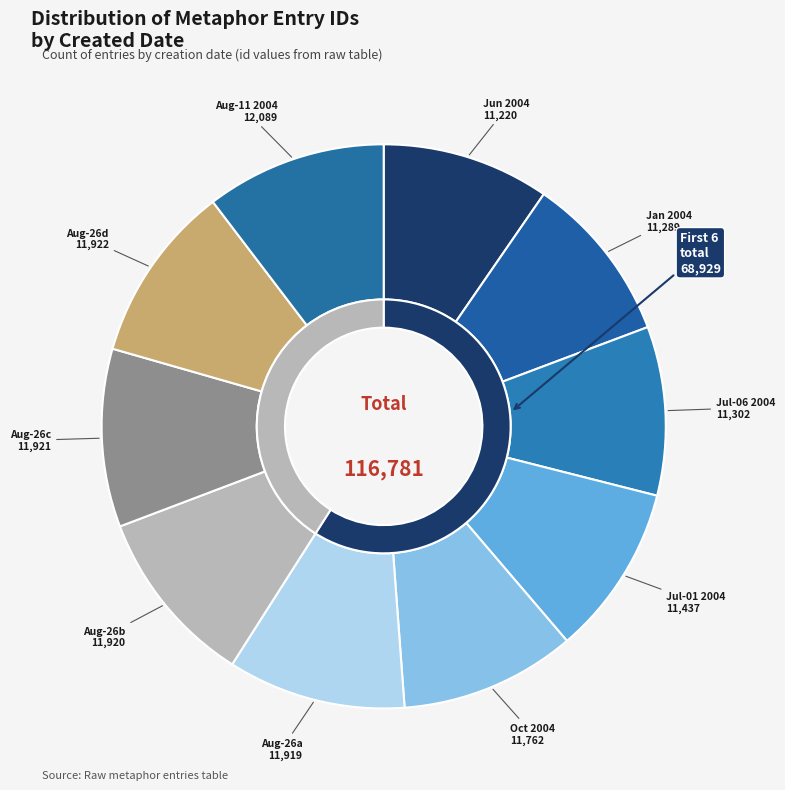

How many segments does this pie chart have?

10